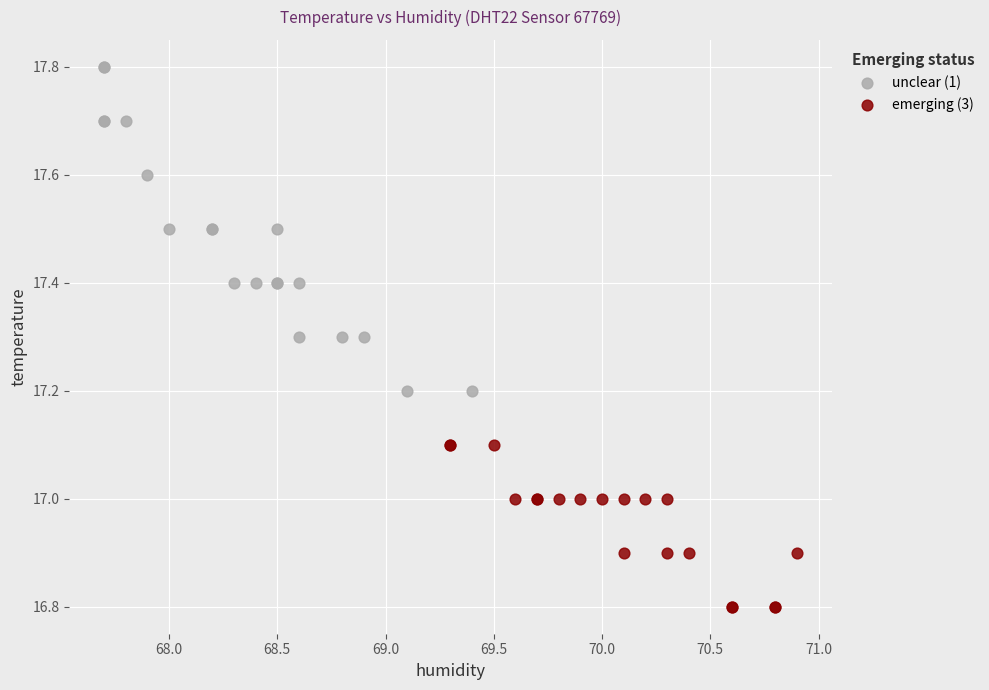

What are all the series names shown in the legend?

unclear (1), emerging (3)